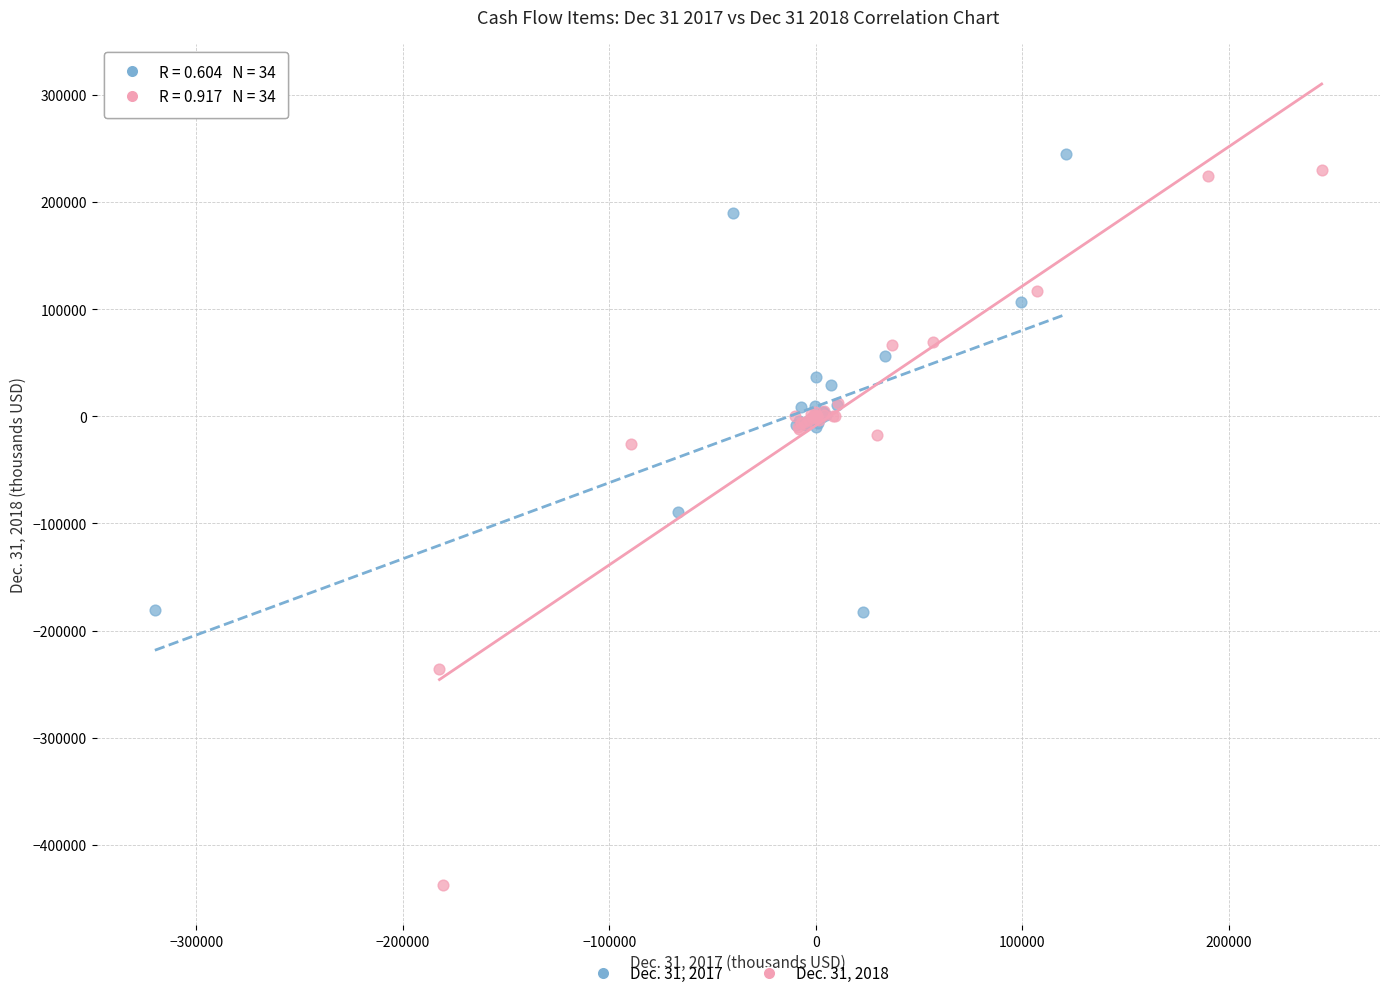

Which series contains the lowest Y value?

Dec. 31, 2018